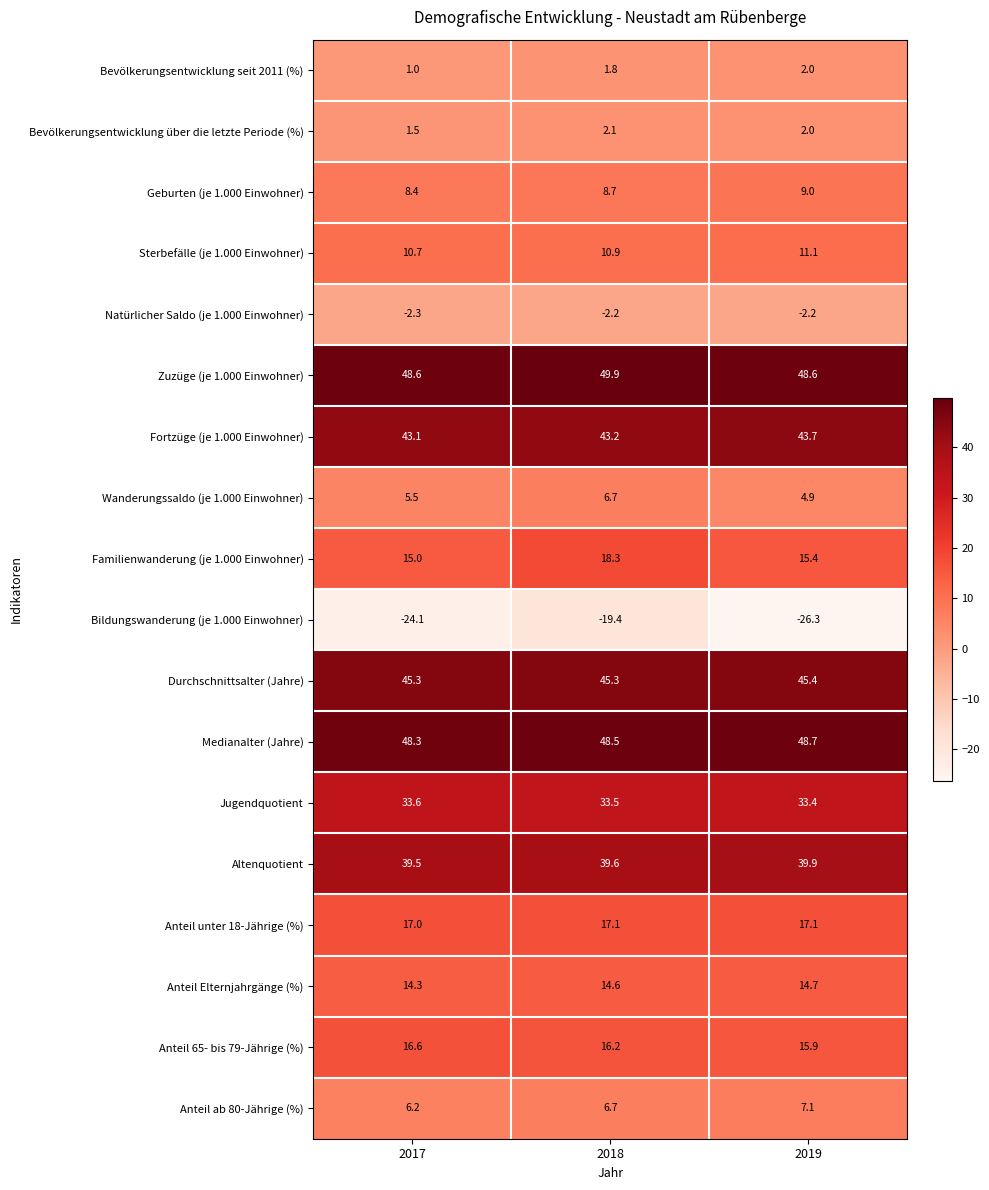

Is it true that Natürlicher Saldo (je 1.000 Einwohner) equals -2.2 at 2018?

True